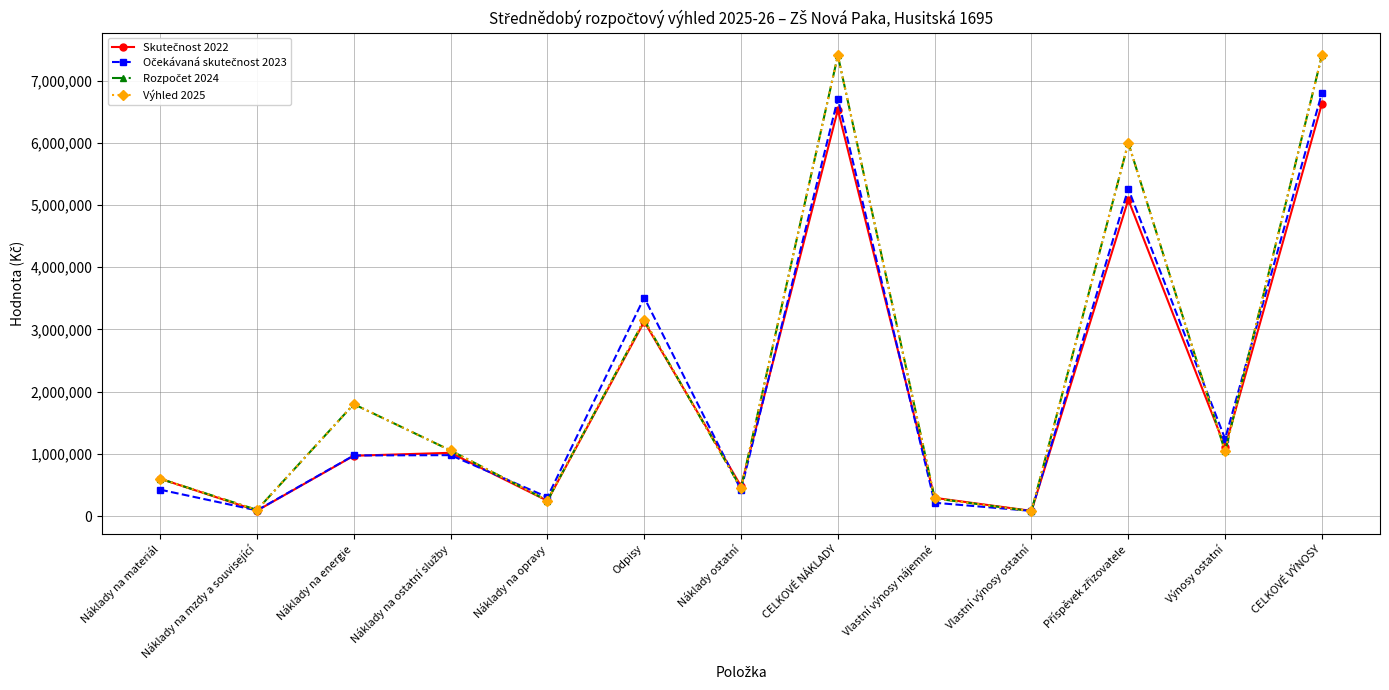

What is the label of the 9th point from the left?

Vlastní výnosy nájemné